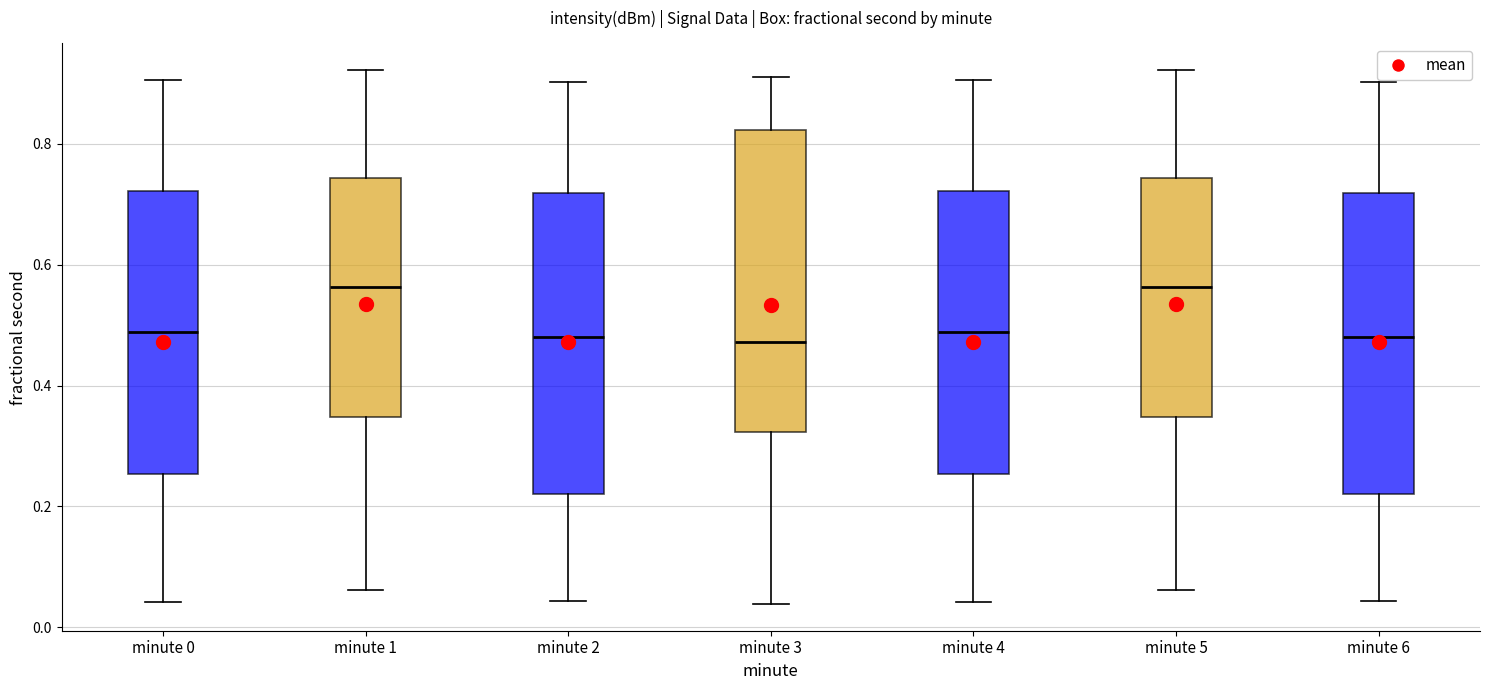

Reading left to right, transcribe this box plot: for each box, give where its median line is, the range the box spans, and where its two whiskers end, as read against the y-axis. The values are not printed on the chart, so give them approximately, as read against the axis.

minute 0: median 0.48, box 0.26 to 0.72, whiskers 0.04 to 0.90
minute 1: median 0.56, box 0.34 to 0.74, whiskers 0.06 to 0.92
minute 2: median 0.48, box 0.22 to 0.72, whiskers 0.04 to 0.90
minute 3: median 0.48, box 0.32 to 0.82, whiskers 0.04 to 0.92
minute 4: median 0.48, box 0.26 to 0.72, whiskers 0.04 to 0.90
minute 5: median 0.56, box 0.34 to 0.74, whiskers 0.06 to 0.92
minute 6: median 0.48, box 0.22 to 0.72, whiskers 0.04 to 0.90